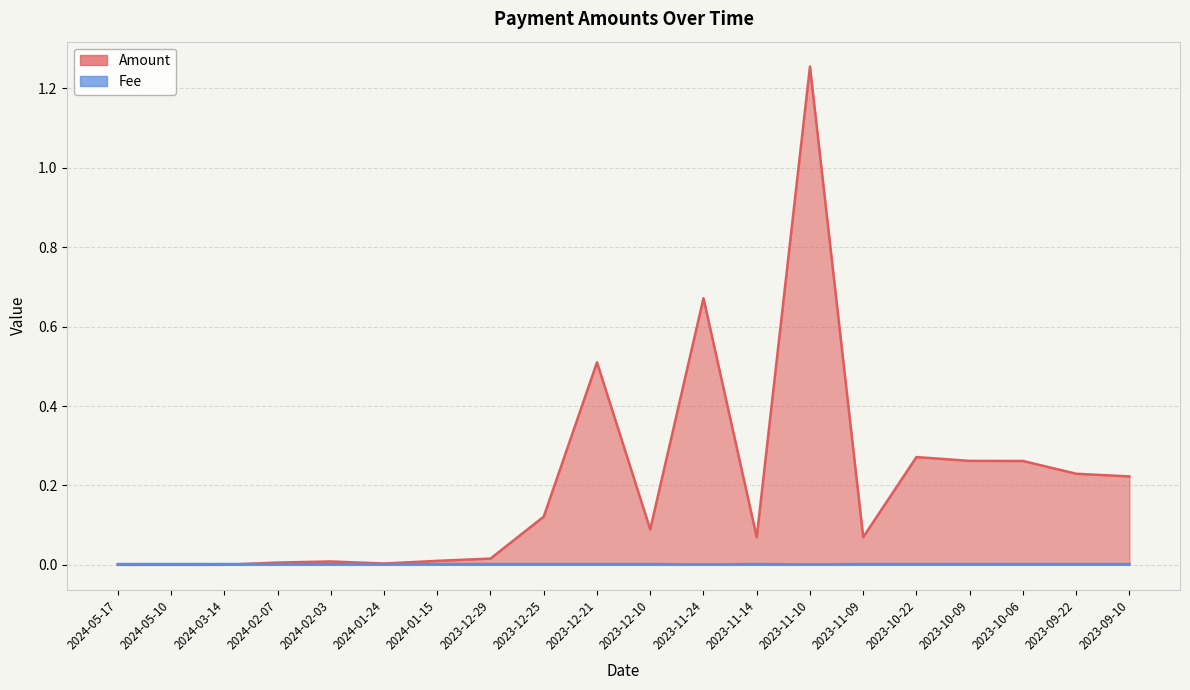

In Fee, how many points are higher than both neighbors (excluding endpoints)?

1